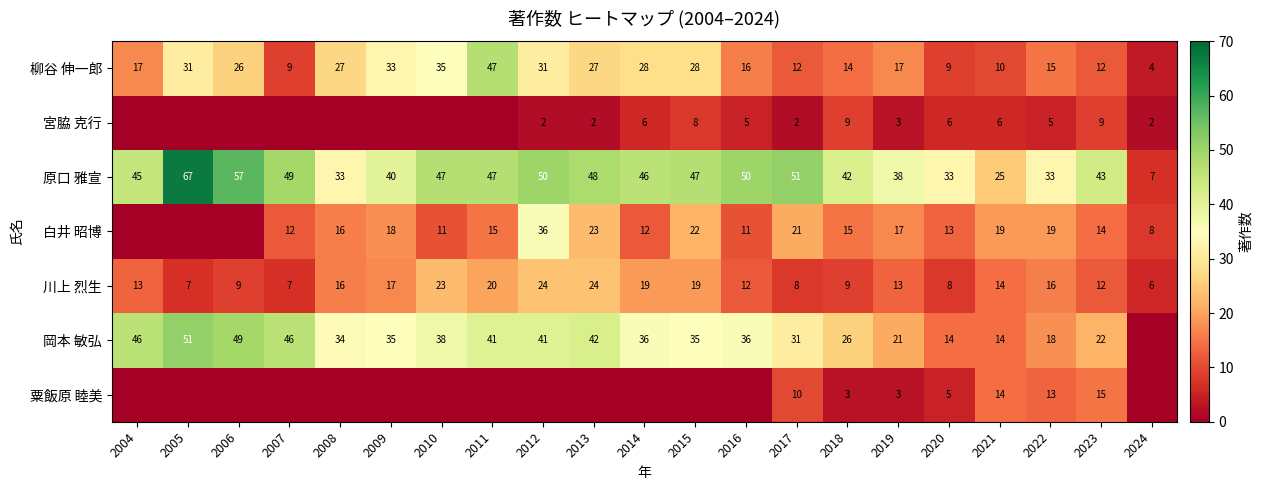

What is the spread (max minus min) of values at 2022?

28